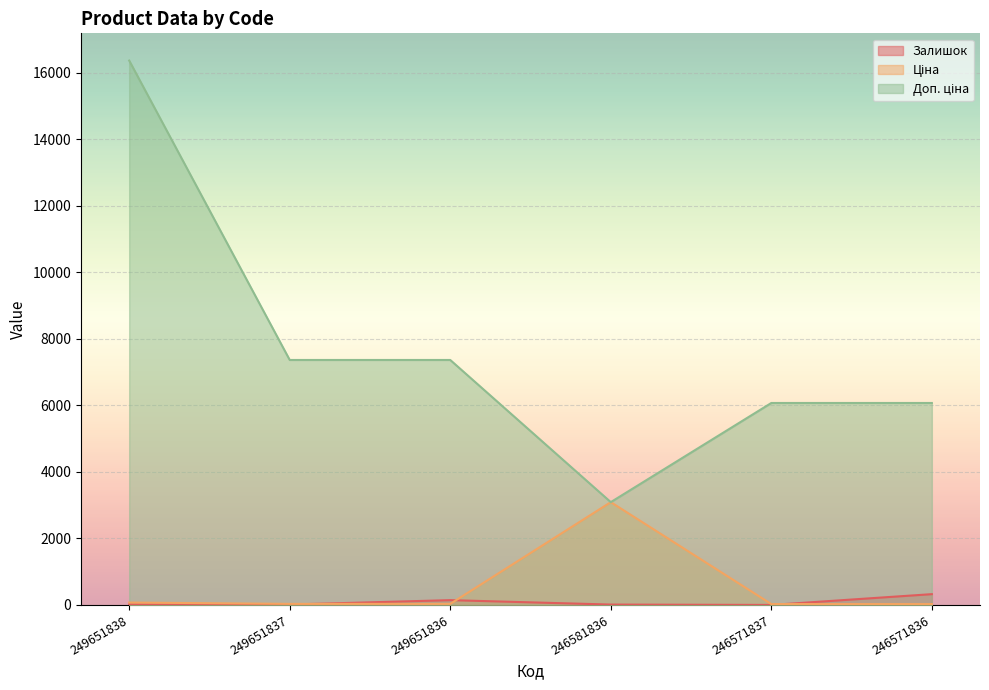

What is the lowest value of the Доп. ціна series?

3091.0